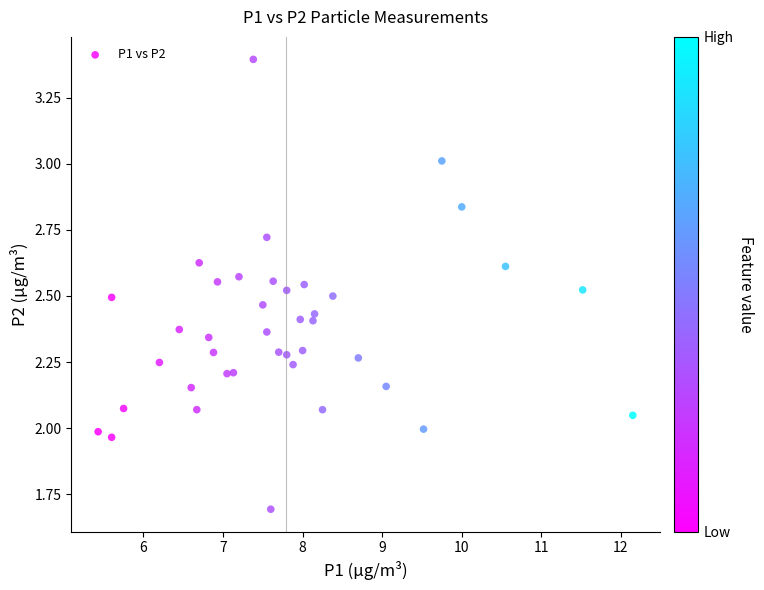

What is the range of X values (max minus min)?

6.7